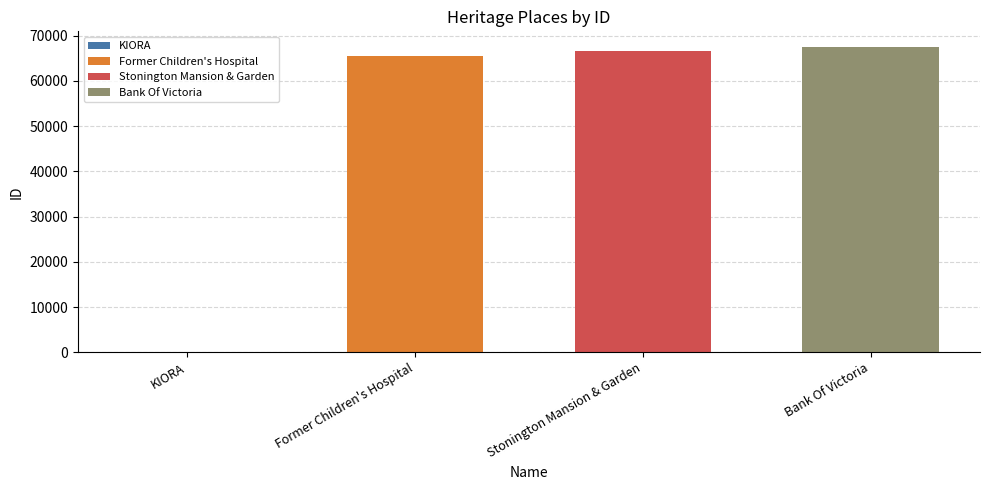

The chart shows a value of 38848 at Stonington Mansion & Garden. True or false?

False